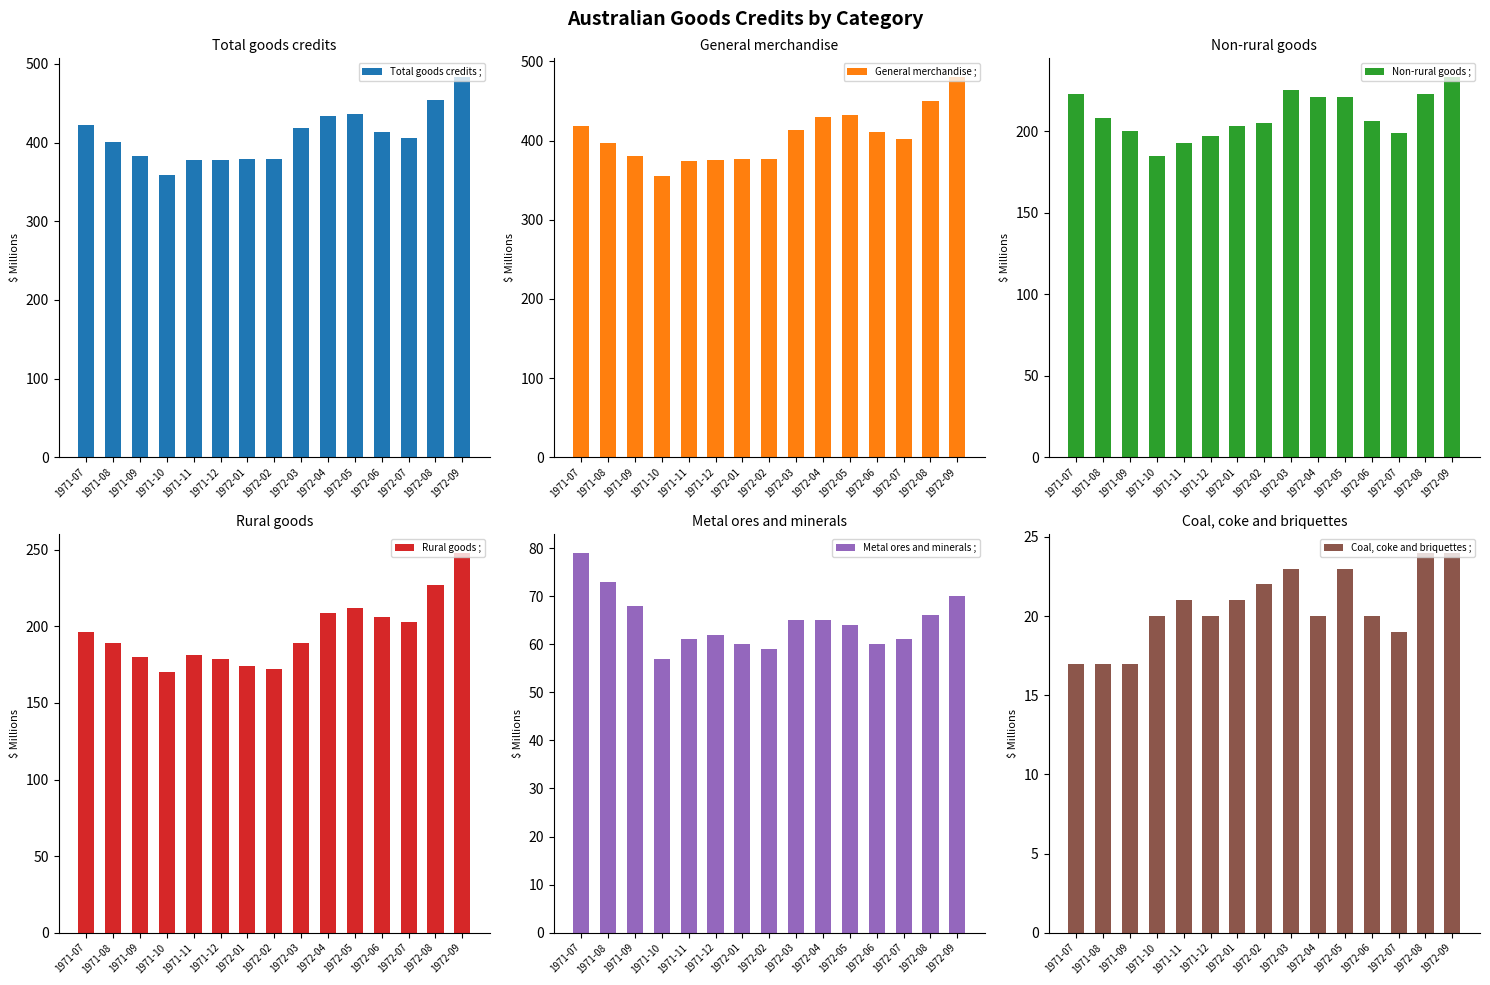

Where is Metal ores and minerals ; nearest to the value 68?

1971-09